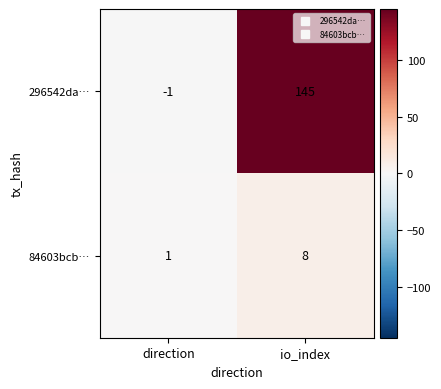

Which series has the largest total across all categories?

296542da…